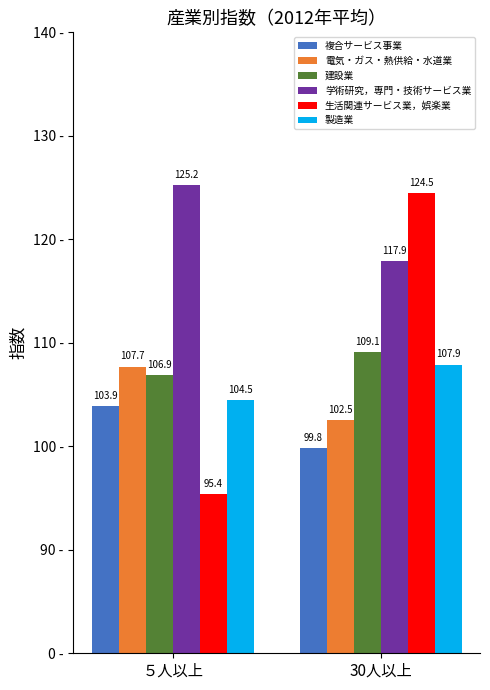

At how many categories does at least one series exceed 117?

2